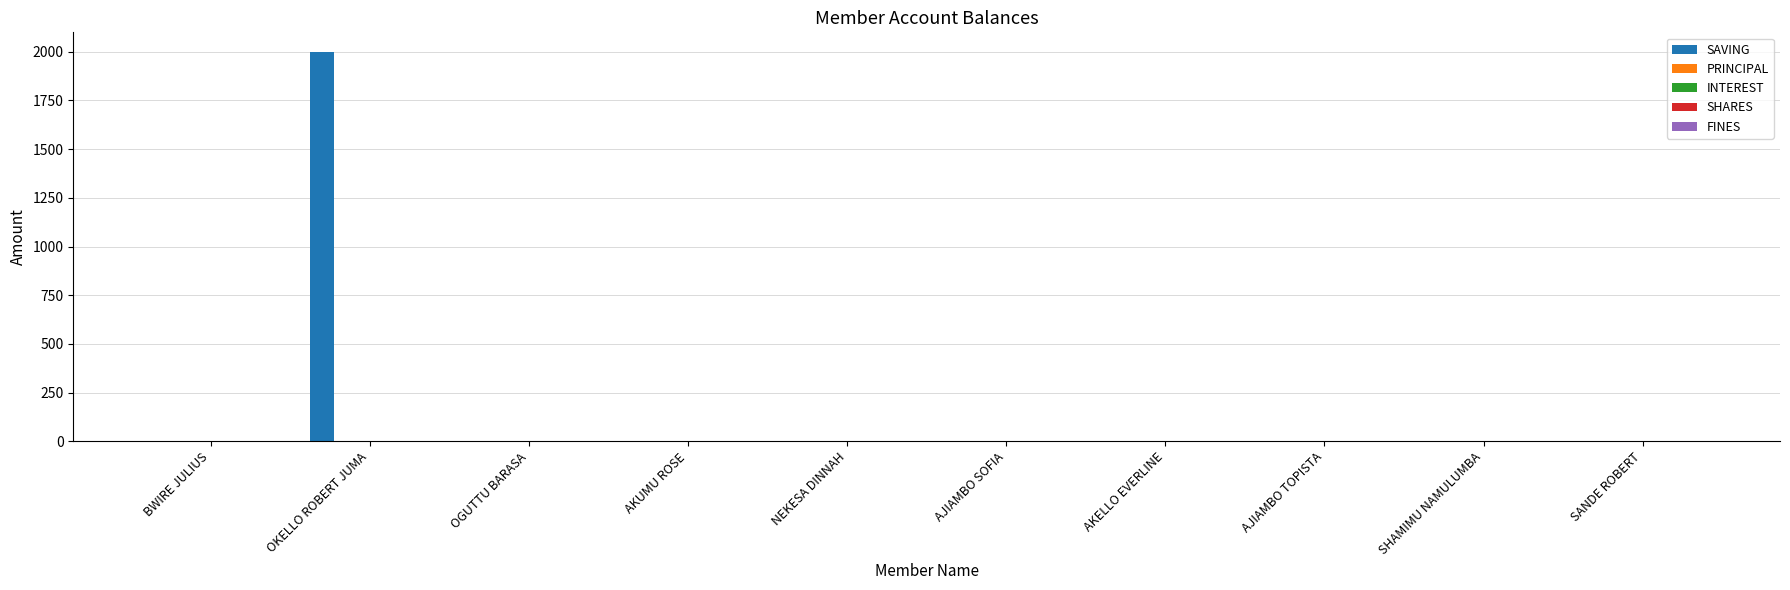

What is the sum of all values?

2000